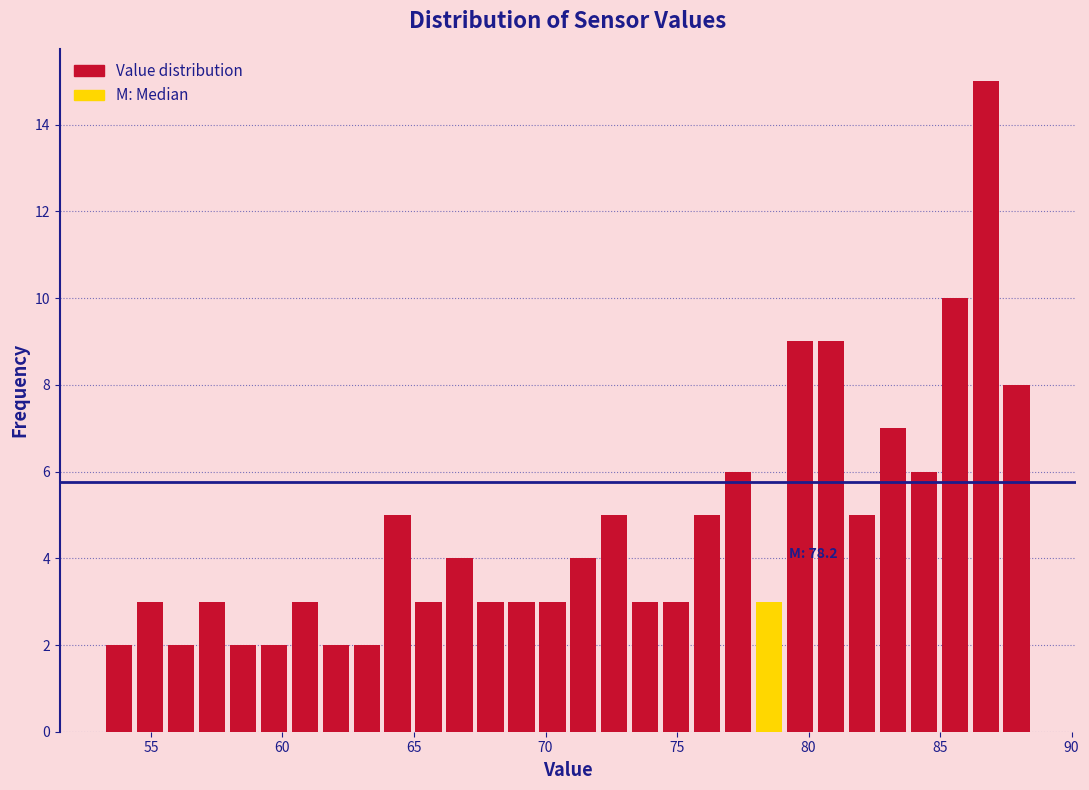

Around what value on the x-axis is the tallest bar? Give the approximate position of its centre, as read against the axis.

86.5